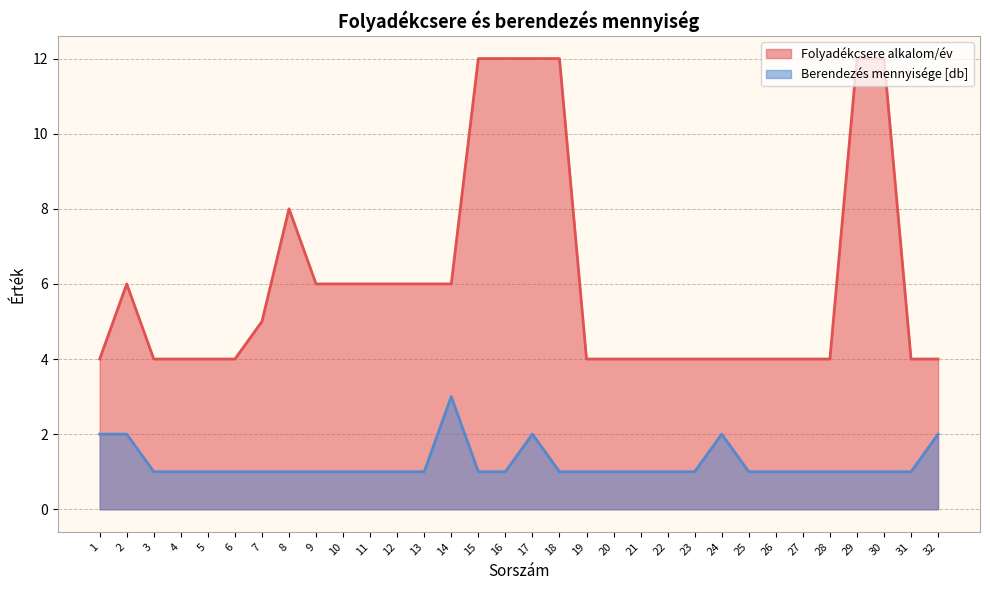

What is the value of the Folyadékcsere alkalom/év point at the 7th from the left?

5